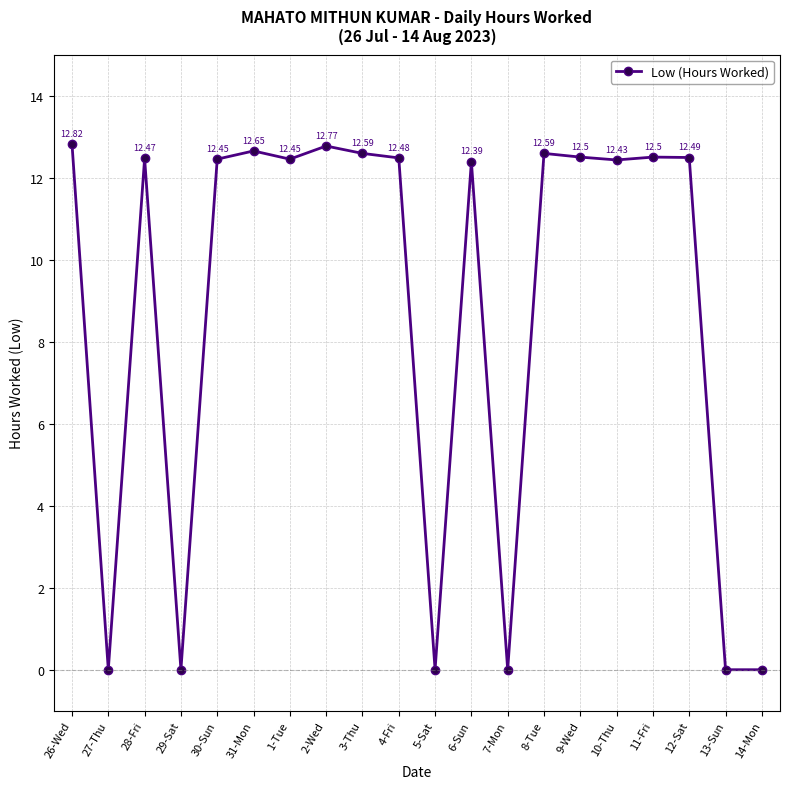

How many interior local peaks (higher than both neighbors) does the data have?

6